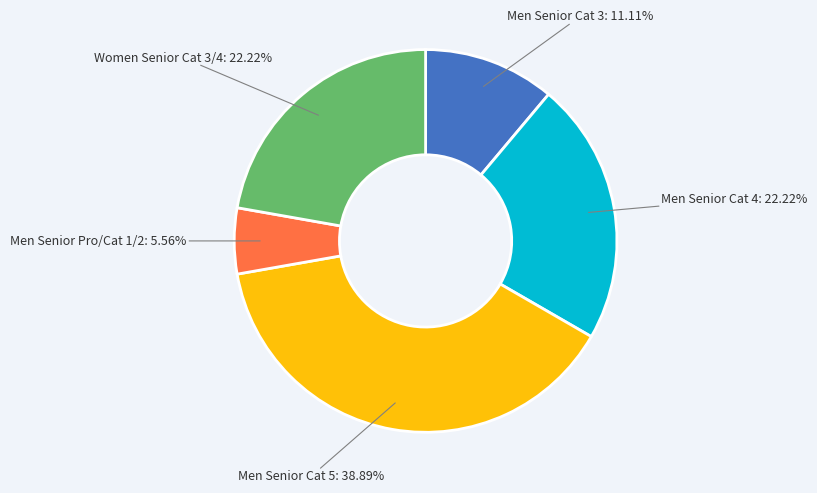

Count the number of slices in the pie.

5